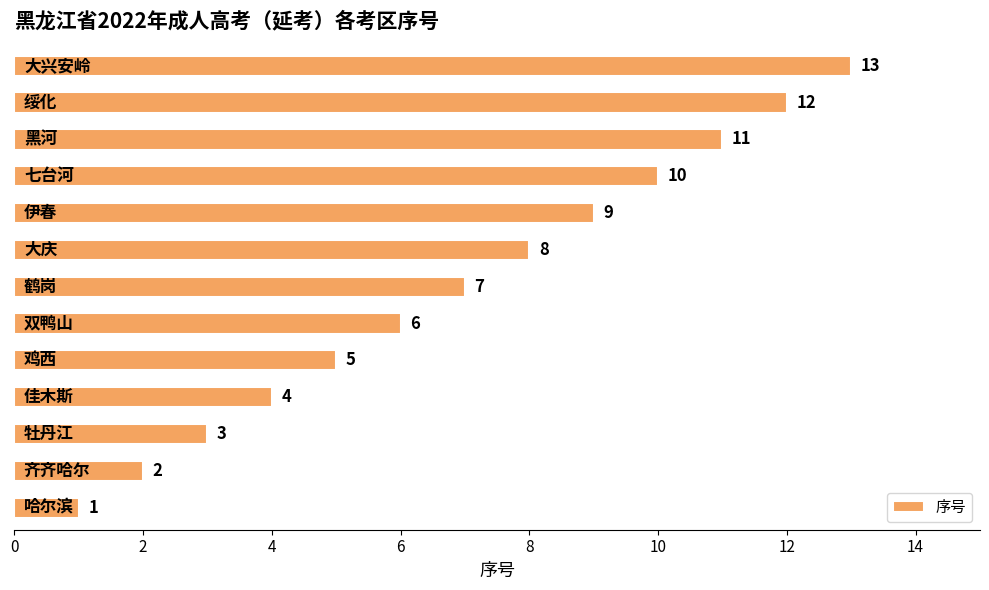

What is the difference between the maximum and minimum values?

12